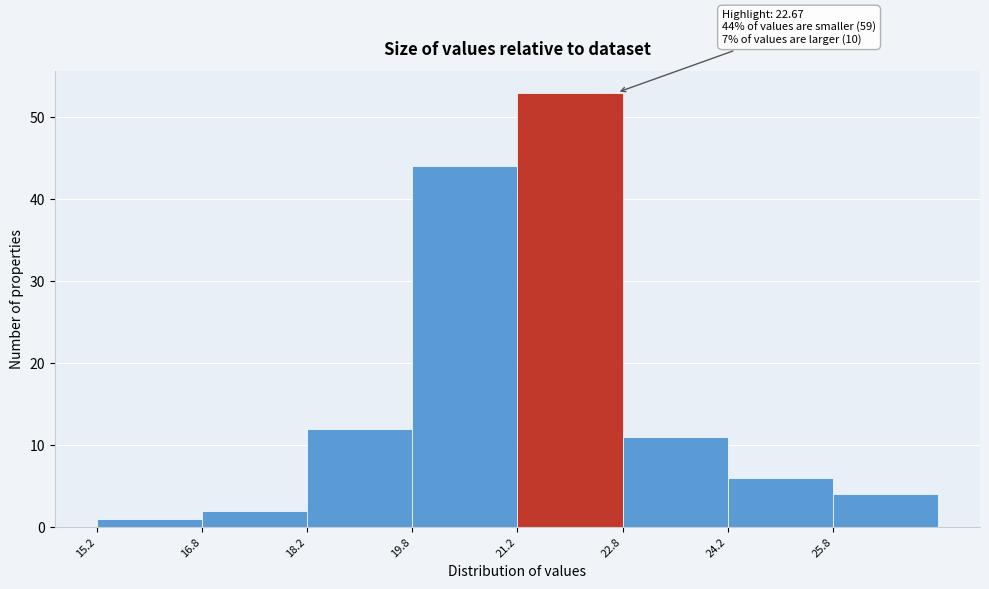

Over which range of the x-axis is the bar tallest?

21.25 to 22.75